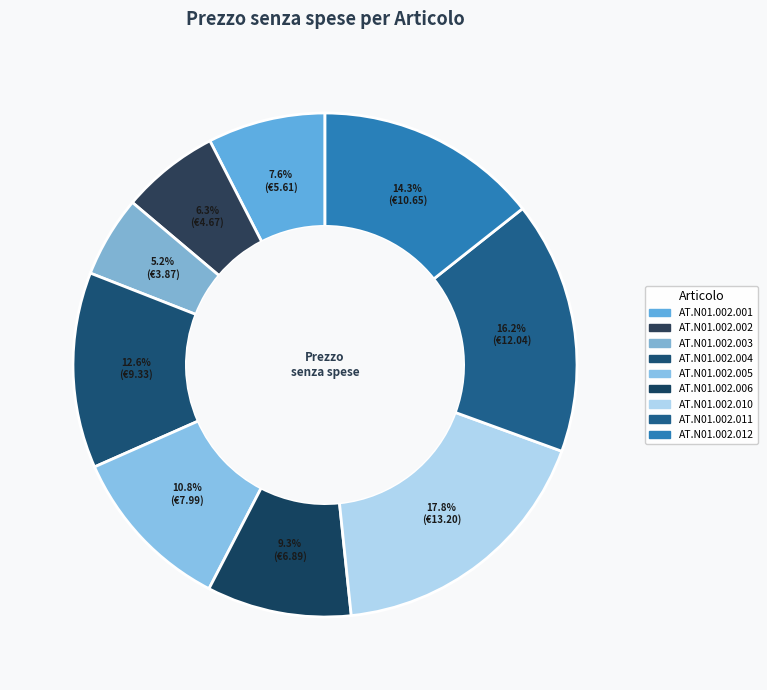

What is the largest slice in the pie chart?

AT.N01.002.010